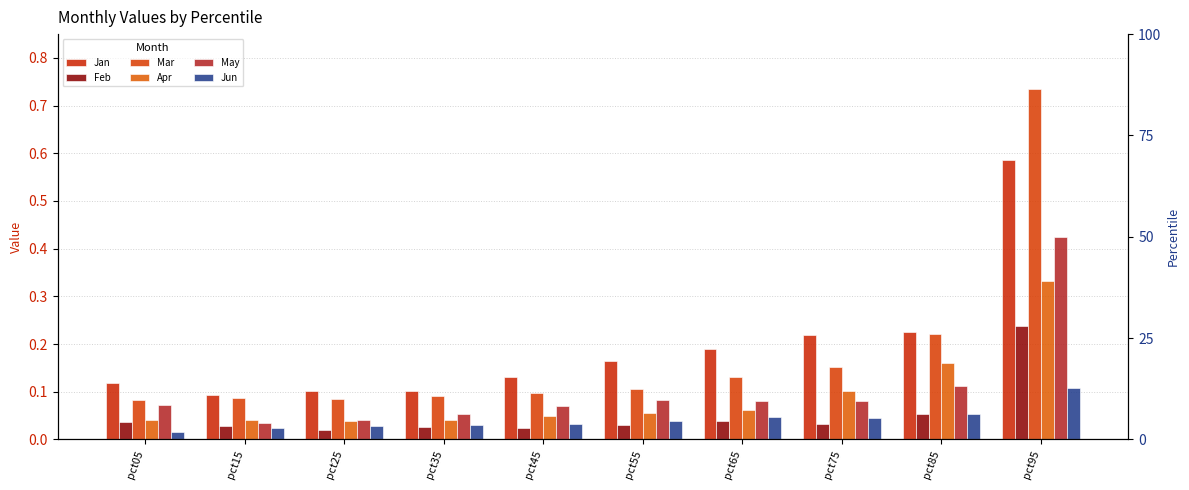

Reading left to right, what are all the values shown in this chart?

Jan: 0.1	0.1	0.1	0.1	0.1	0.2	0.2	0.2	0.2	0.6
Feb: 0.0	0.0	0.0	0.0	0.0	0.0	0.0	0.0	0.1	0.2
Mar: 0.1	0.1	0.1	0.1	0.1	0.1	0.1	0.2	0.2	0.7
Apr: 0.0	0.0	0.0	0.0	0.0	0.1	0.1	0.1	0.2	0.3
May: 0.1	0.0	0.0	0.1	0.1	0.1	0.1	0.1	0.1	0.4
Jun: 0.0	0.0	0.0	0.0	0.0	0.0	0.0	0.0	0.1	0.1